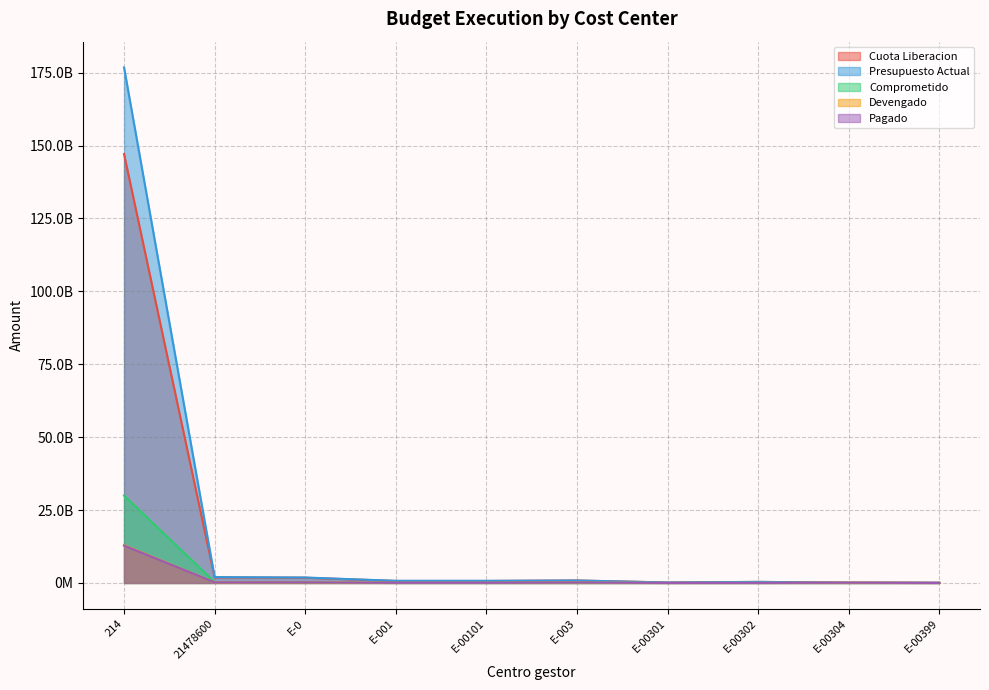

What is the difference between the maximum and second lowest values in the Cuota Liberacion series?

146987465999.5